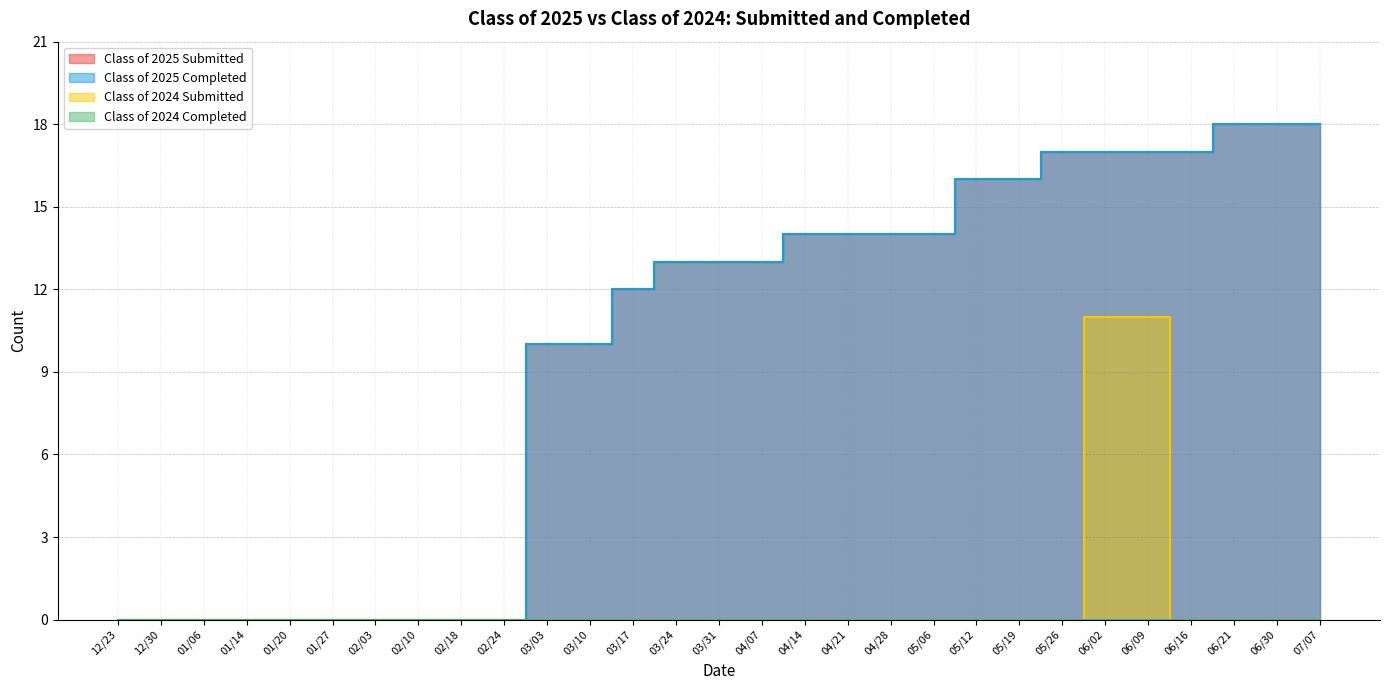

The Class of 2025 Completed series shows 6 at 02/10. True or false?

False